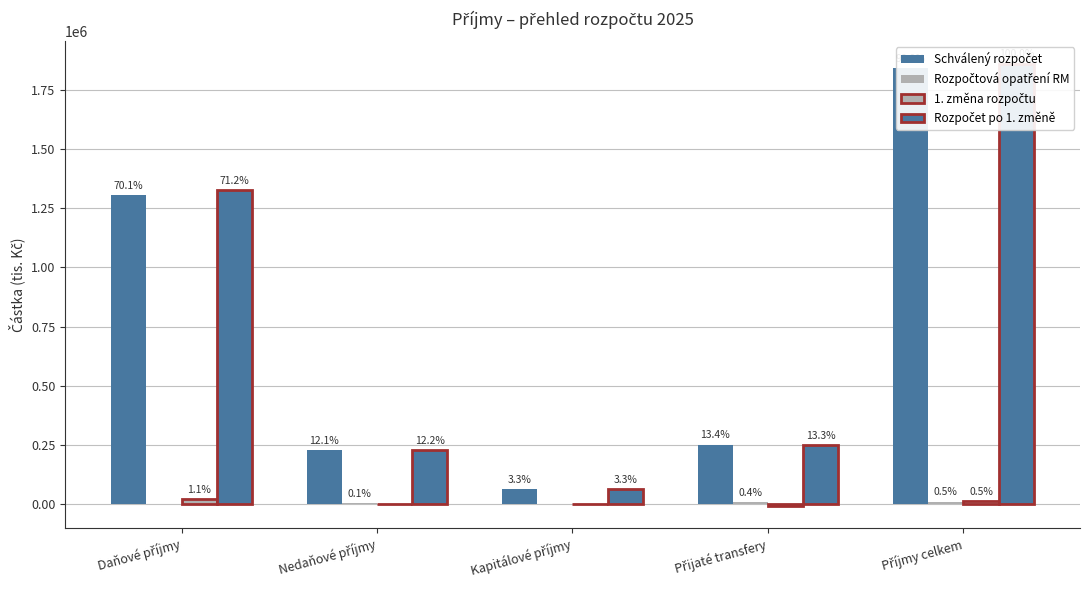

What is the label of the 3rd bar from the right?

Kapitálové příjmy